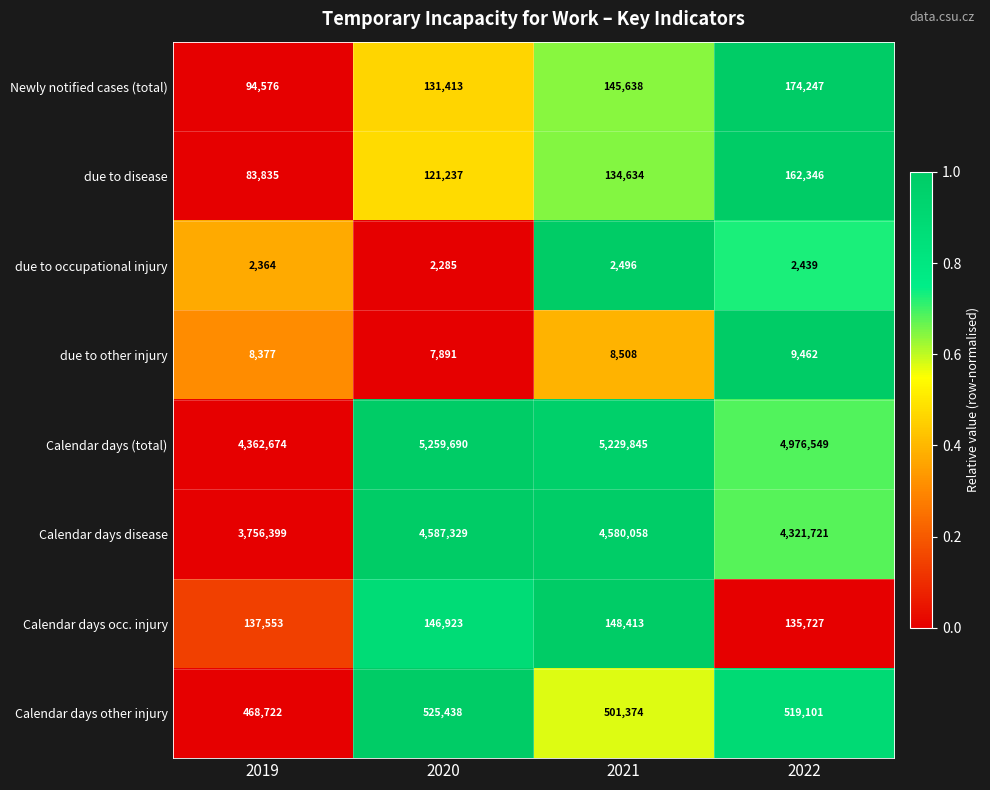

At which category is the sum across all series the highest?

2020